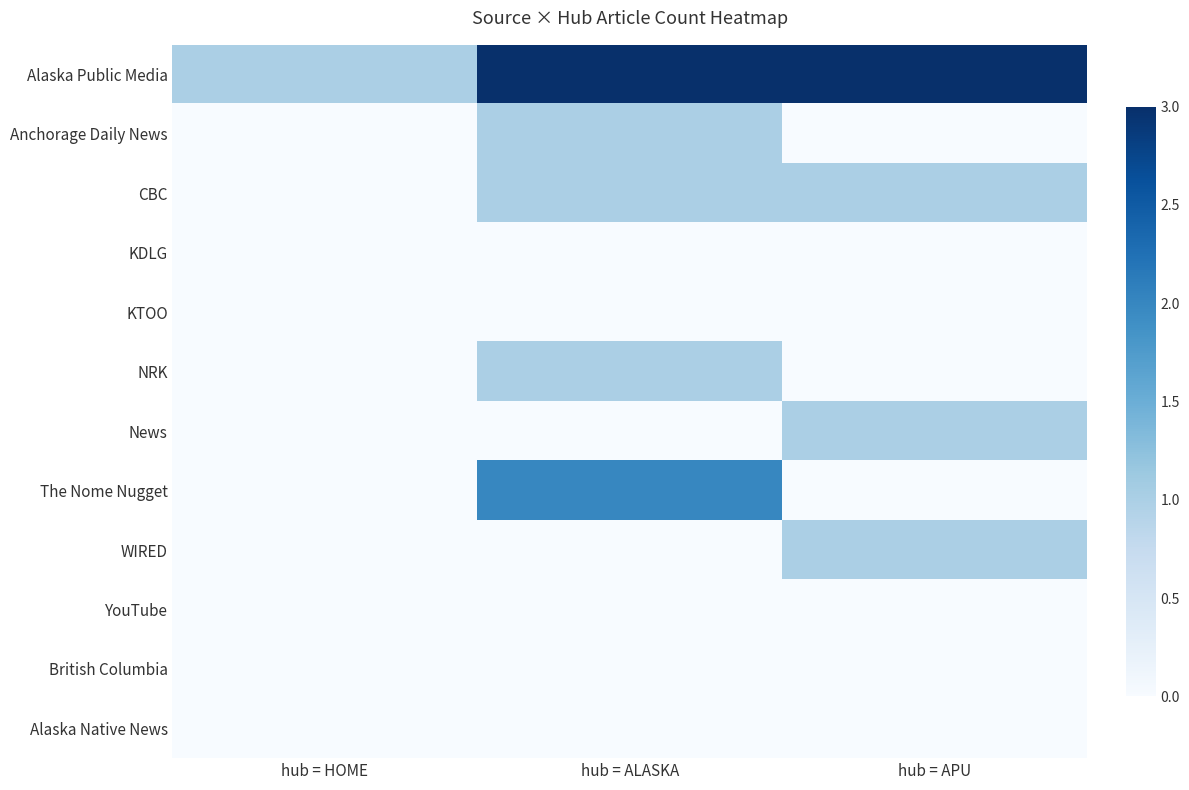

Which series has the widest spread of values?

Alaska Public Media